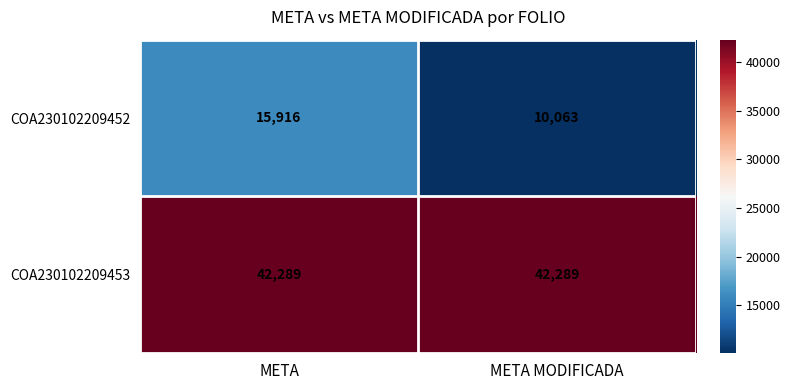

What is the smallest value displayed?

10063